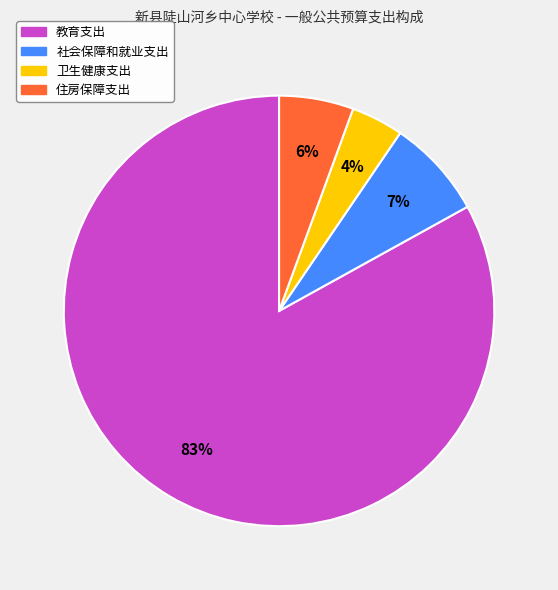

To the nearest percent, what is the average slice percentage?

25%